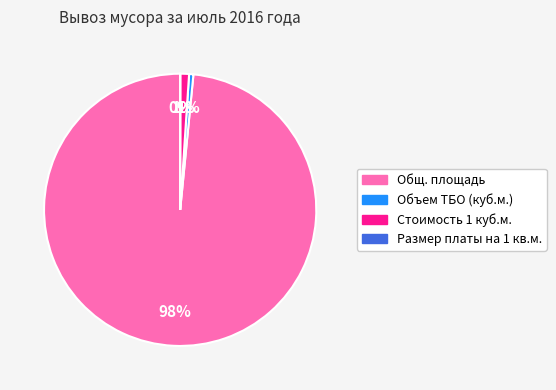

True or false: Стоимость 1 куб.м. accounts for 1% of the total.

True